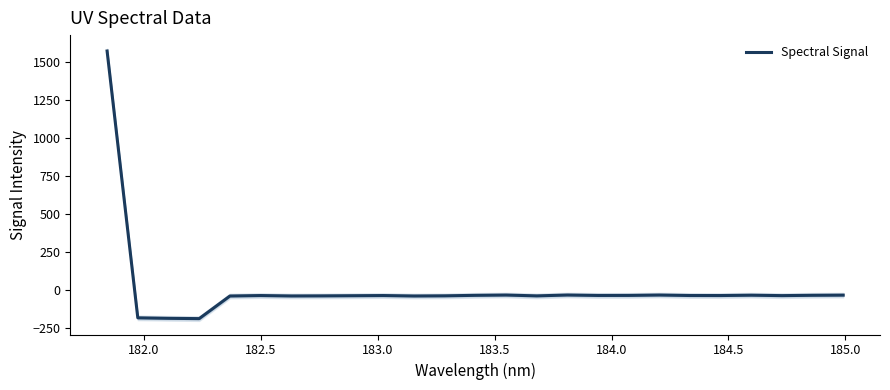

How many values are below -39?

14